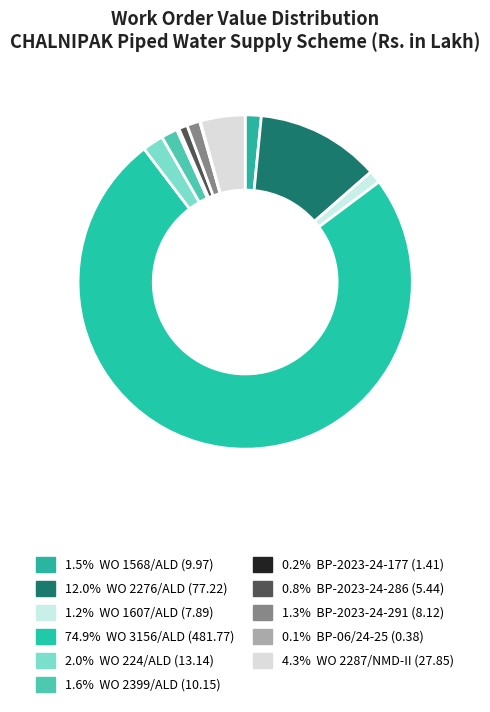

What is the largest slice in the pie chart?

WO 3156/ALD
481.77